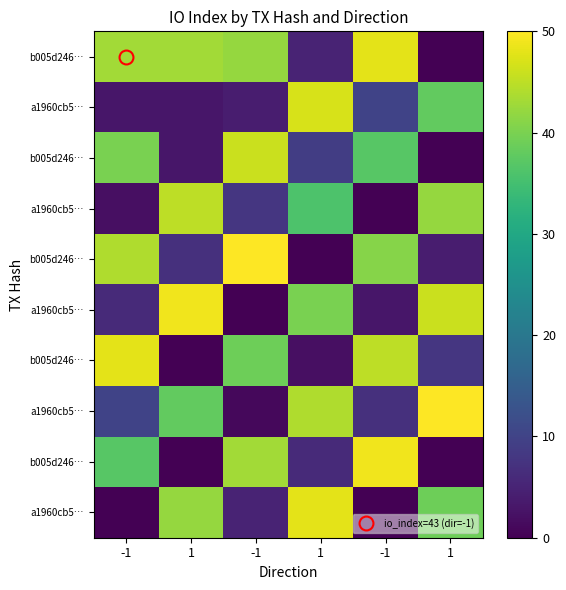

Between 1 and 1, which is larger?

1